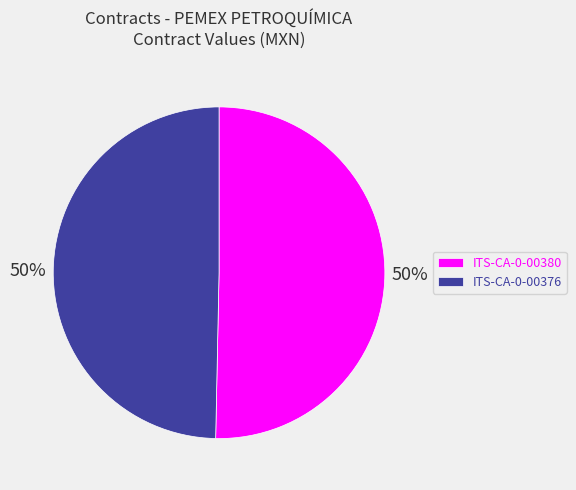

To the nearest percent, what portion does ITS-CA-0-00380 represent?

50%